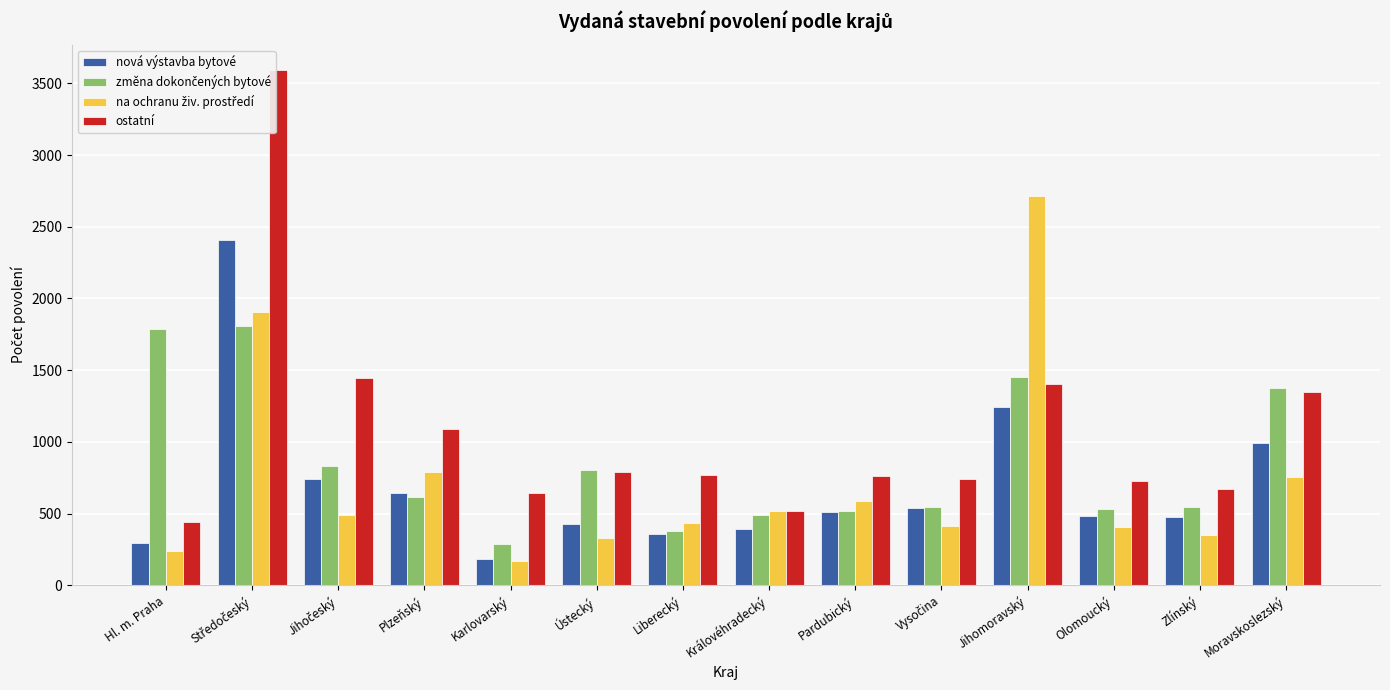

The value of nová výstavba bytové at Zlínský is 479. True or false?

True